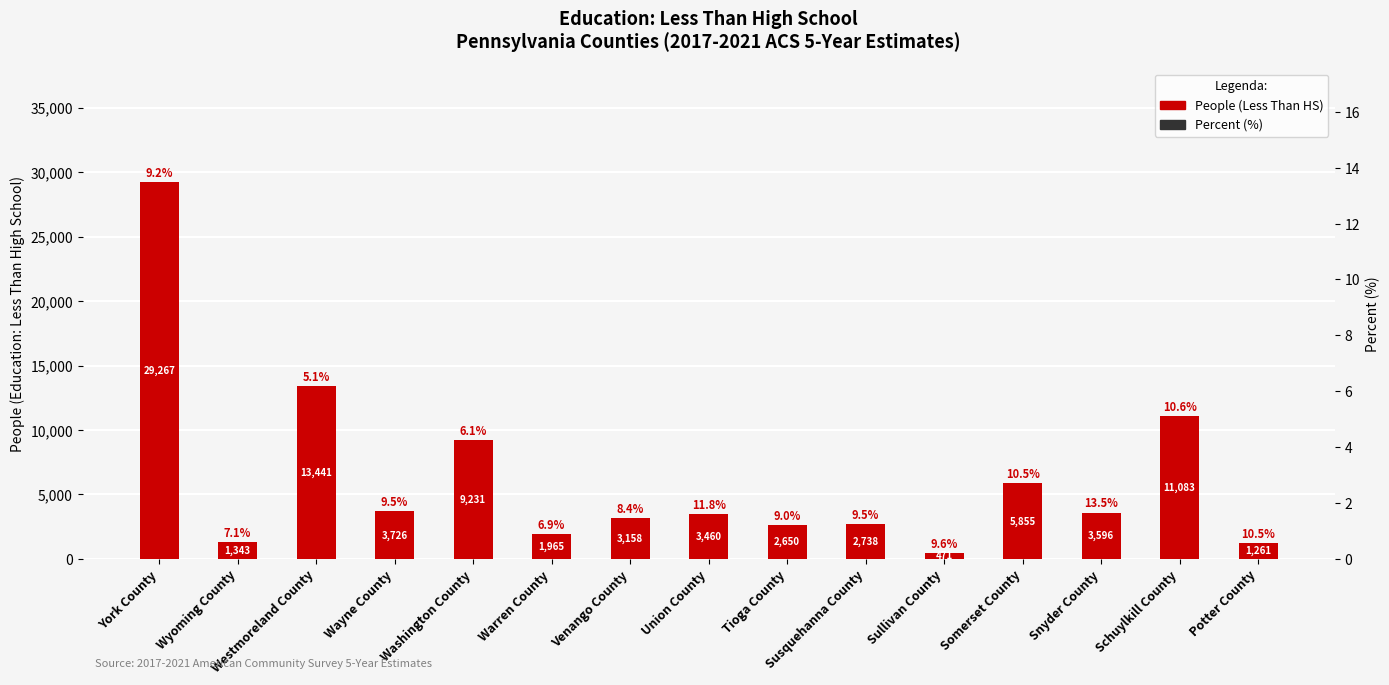

What is the maximum value for Value Percent?

13.5